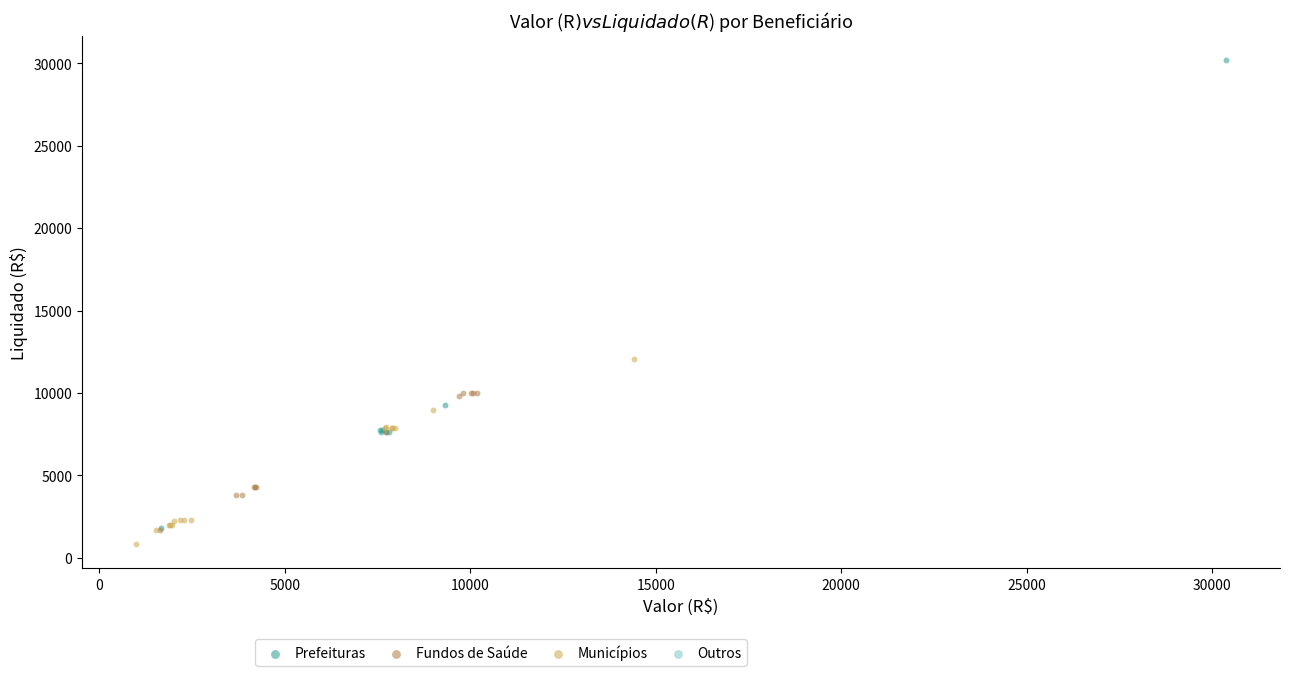

Which series has the widest spread of Y values?

Prefeituras